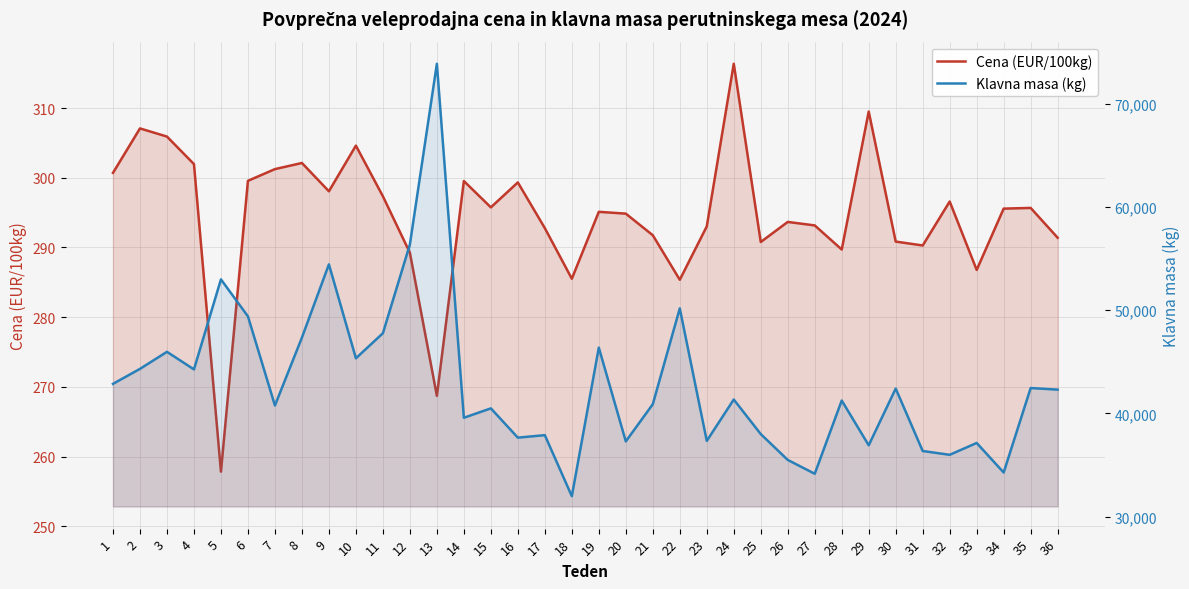

Reading left to right, list all the values displayed in this chart.

Cena (EUR/100kg): 1=300.7	2=307.1	3=305.9	4=302.0	5=257.8	6=299.6	7=301.2	8=302.1	9=298.1	10=304.6	11=297.4	12=289.2	13=268.7	14=299.5	15=295.8	16=299.3	17=292.8	18=285.5	19=295.1	20=294.9	21=291.8	22=285.4	23=293.0	24=316.4	25=290.8	26=293.7	27=293.2	28=289.7	29=309.5	30=290.9	31=290.3	32=296.6	33=286.8	34=295.6	35=295.7	36=291.4
Klavna masa (kg): 1=42866.0	2=44318.0	3=45969.0	4=44266.0	5=52991.0	6=49406.0	7=40769.0	8=47349.0	9=54448.0	10=45343.0	11=47770.0	12=56370.0	13=73886.0	14=39581.0	15=40490.0	16=37654.0	17=37894.0	18=31981.0	19=46375.0	20=37290.0	21=40893.0	22=50178.0	23=37338.0	24=41348.0	25=37999.0	26=35494.0	27=34153.0	28=41250.0	29=36913.0	30=42409.0	31=36358.0	32=35990.0	33=37137.0	34=34275.0	35=42461.0	36=42307.0